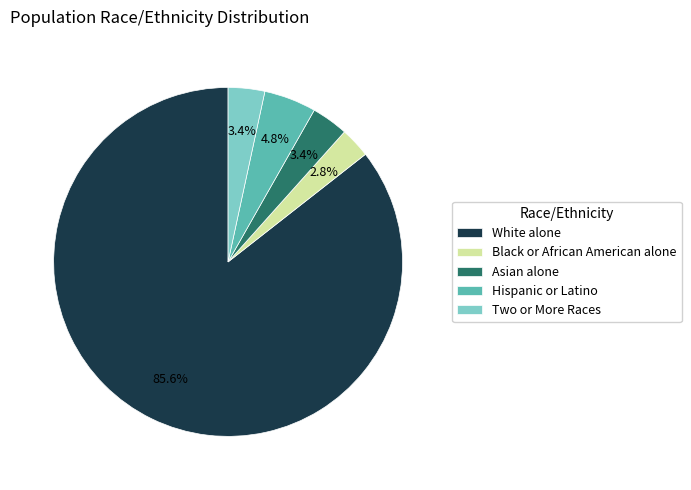

How many segments does this pie chart have?

5